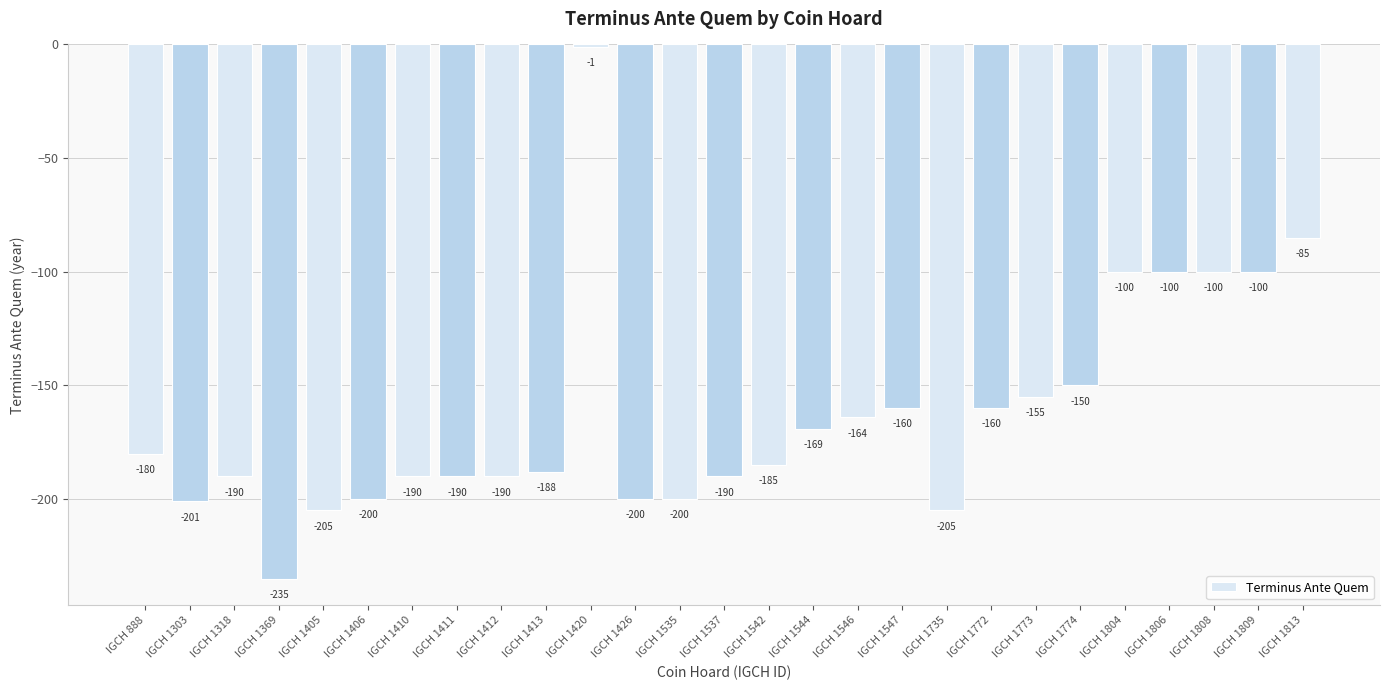

Are the bars grouped side by side (vs. stacked)?

No